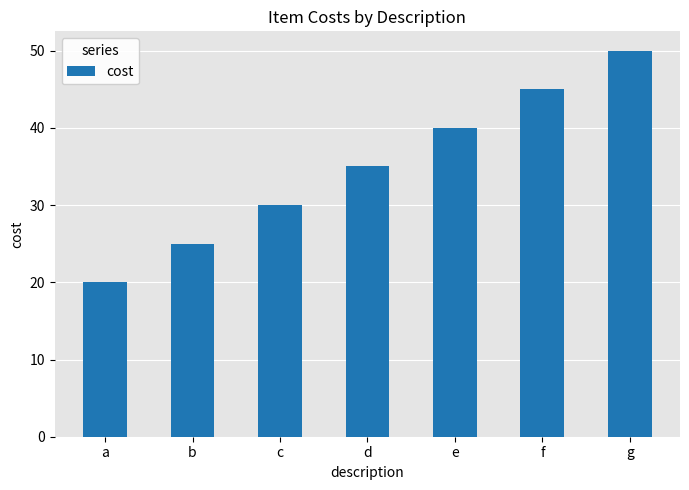

At which category does the chart reach its peak across all series?

g